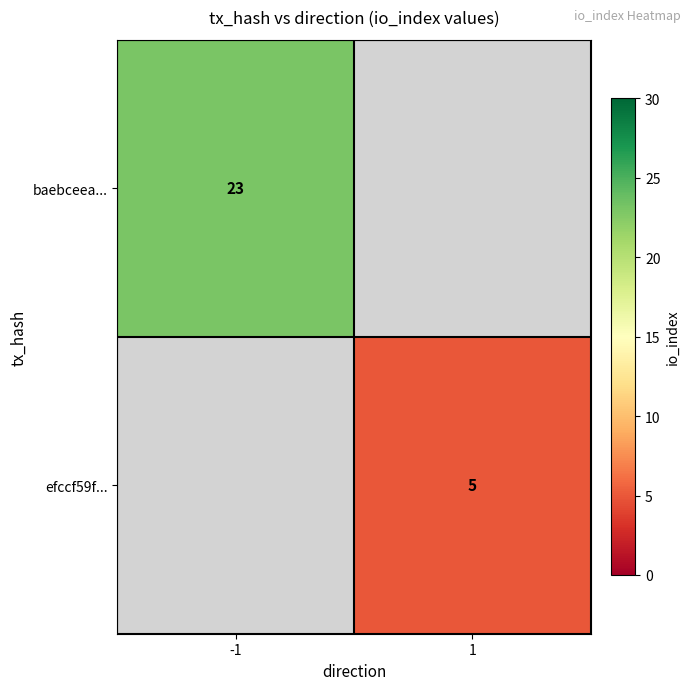

Is it true that efccf59f... equals 5 at 1?

True